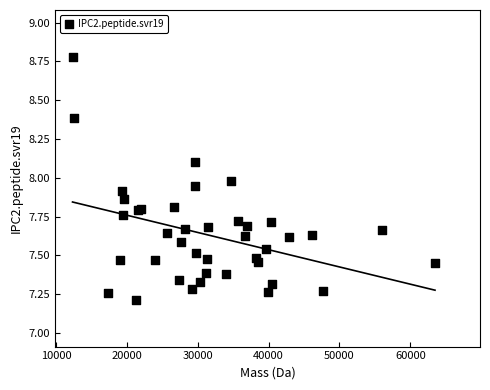

What Y value in the scatter plot is closest to 7?

7.2